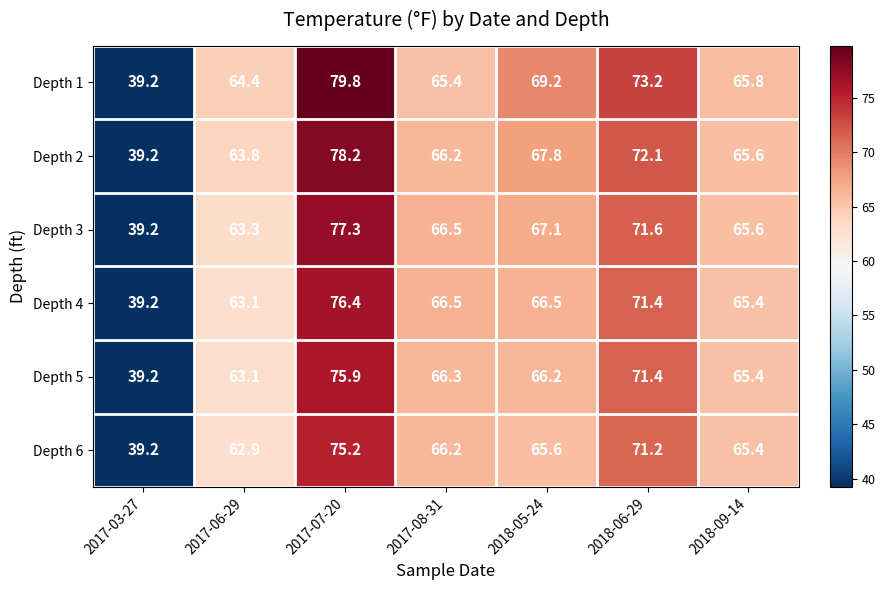

What is the difference between the second highest and second lowest values in the Depth 1 series?

8.8